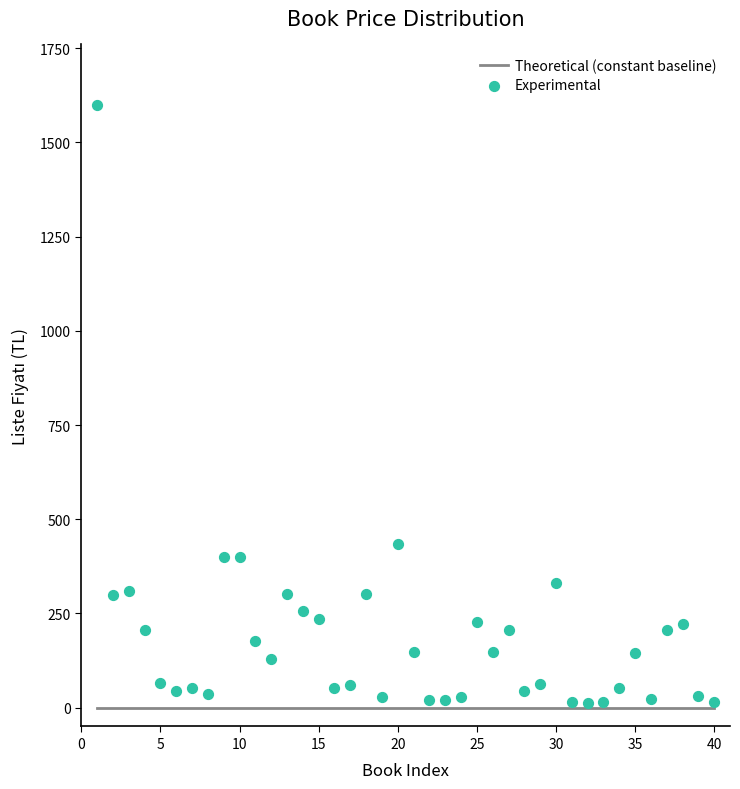

What is the range of X values (max minus min)?

39.0